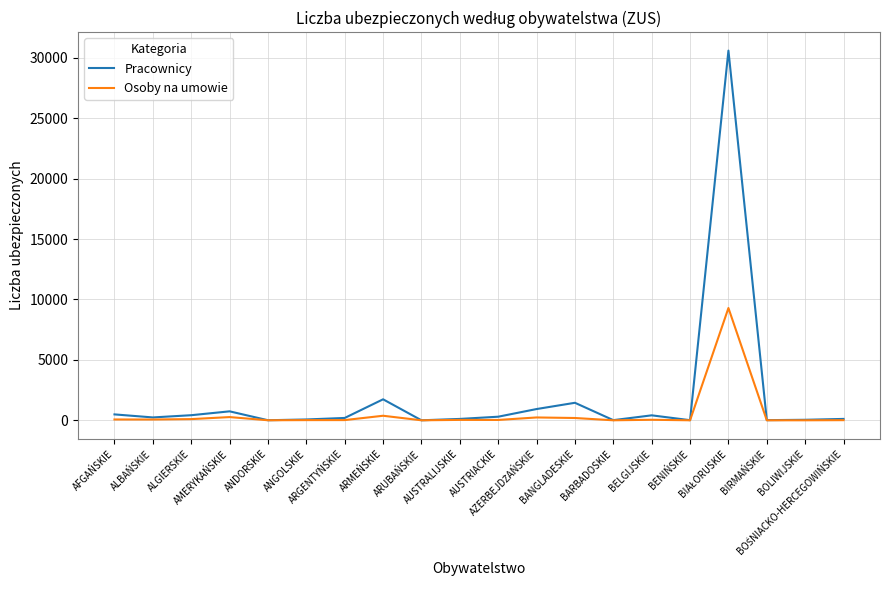

Rank the series by their maximum value, from lowest to highest.

Osoby na umowie, Pracownicy